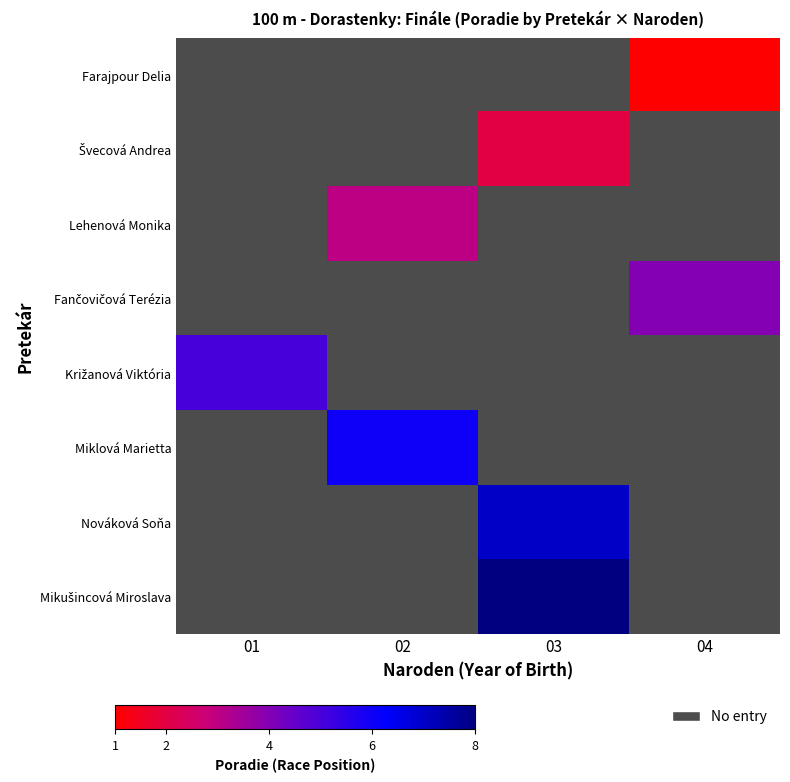

What is the greatest value displayed?

8.0